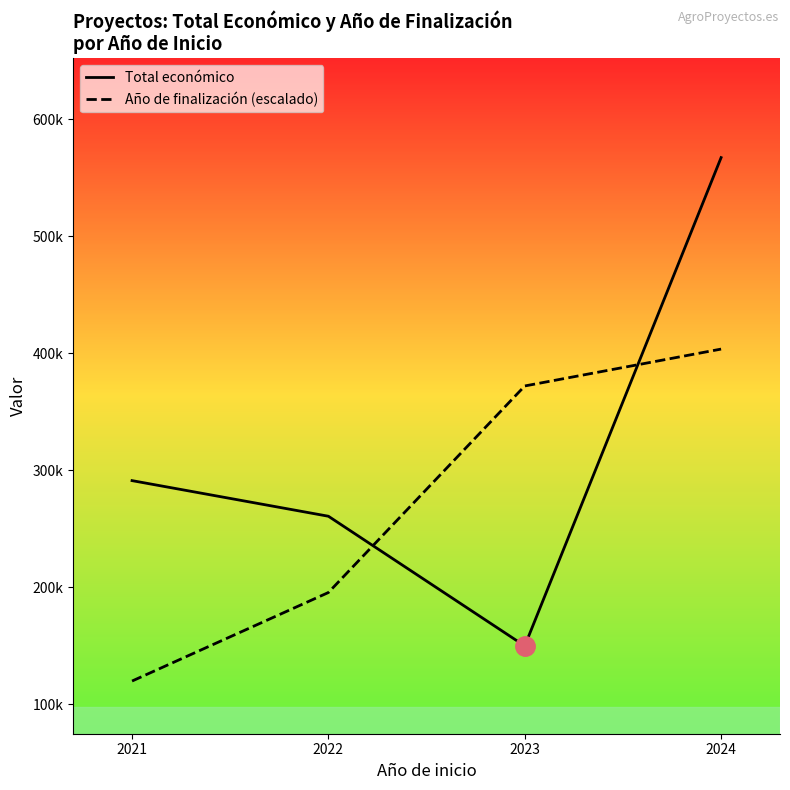

What is the total value across all series at 2022?

456392.2